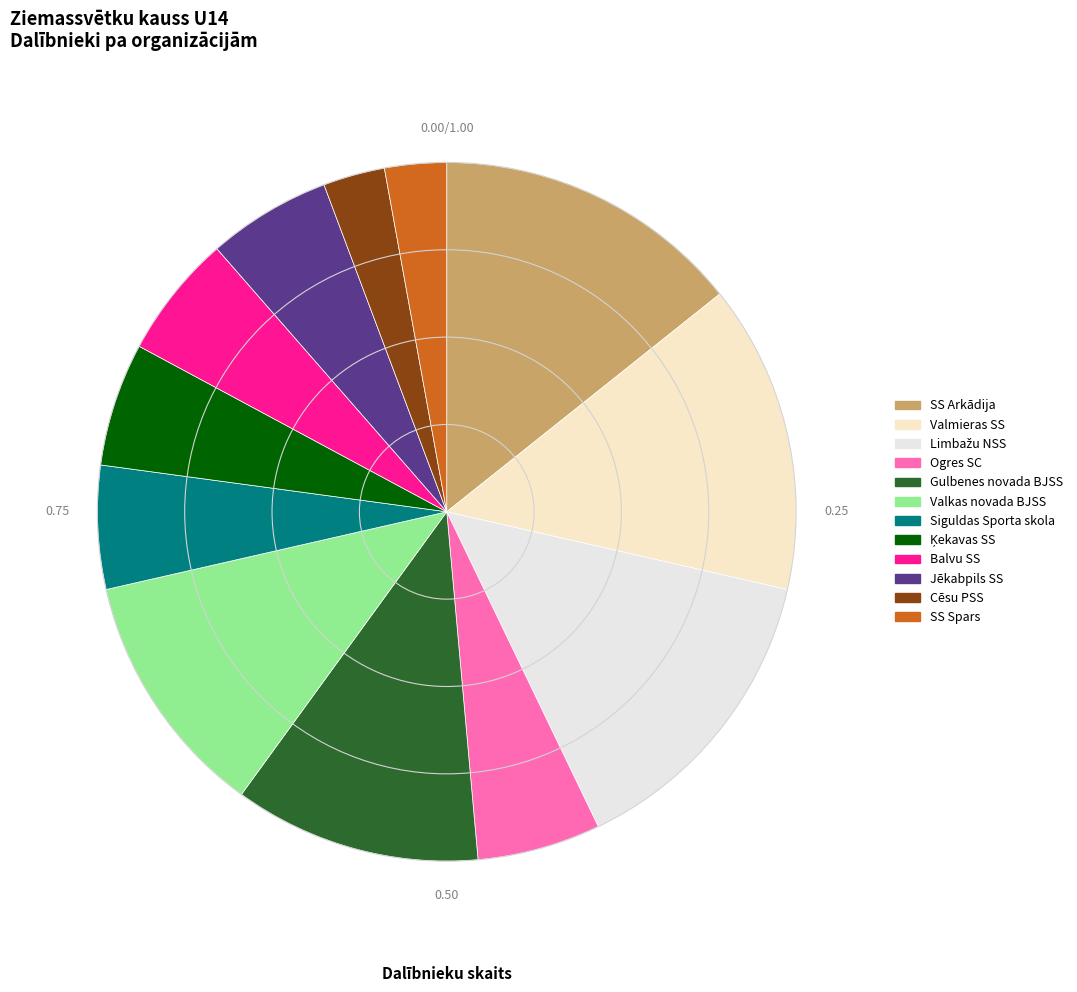

Count the number of slices in the pie.

12